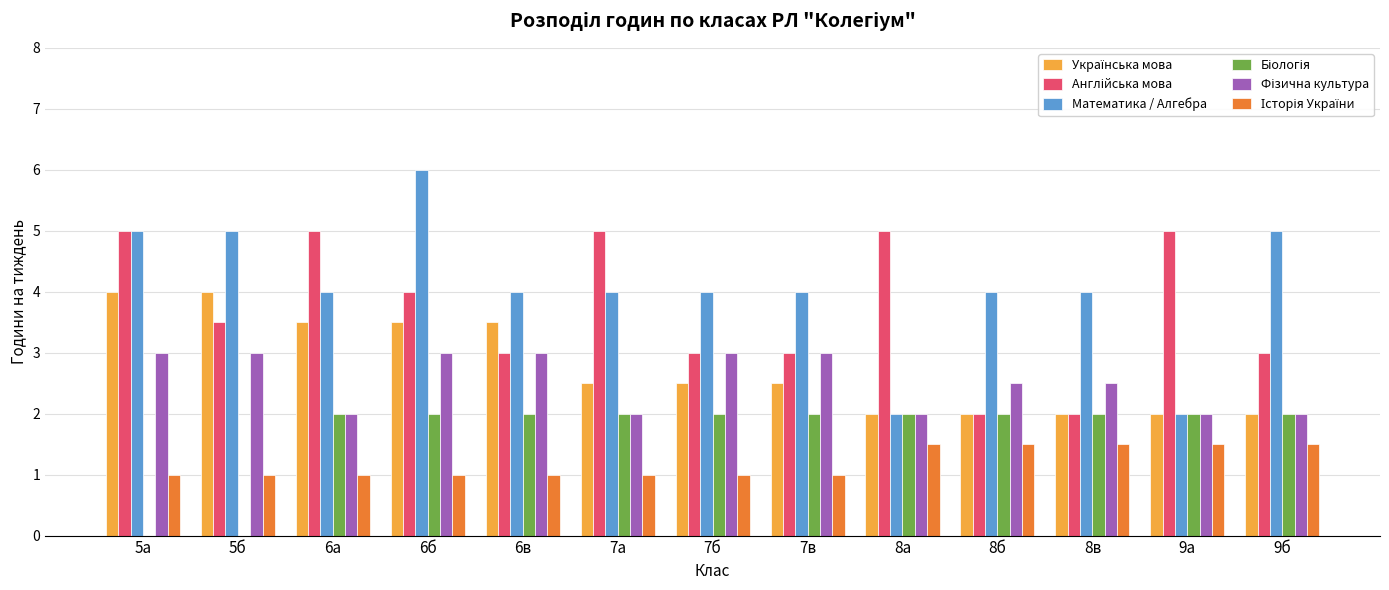

At which category is the sum across all series the highest?

6б